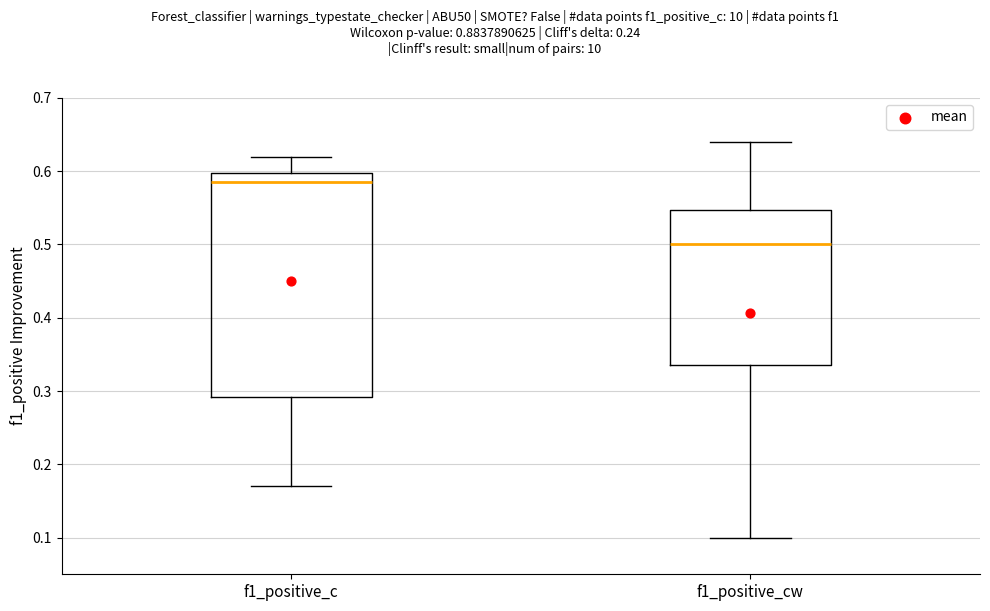

Where does the lower whisker of the box for f1_positive_c end on the y-axis? The values are not printed on the chart, so give them approximately, as read against the axis.

0.17